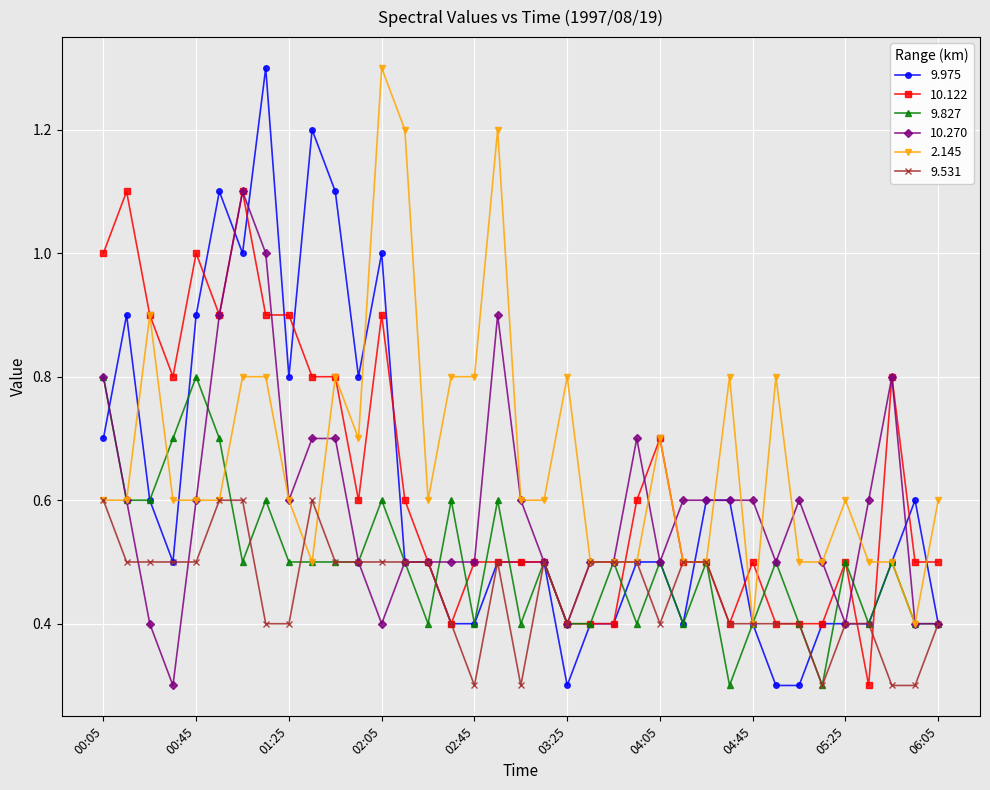

What is the value of the 2.145 point at the 7th from the left?

0.8